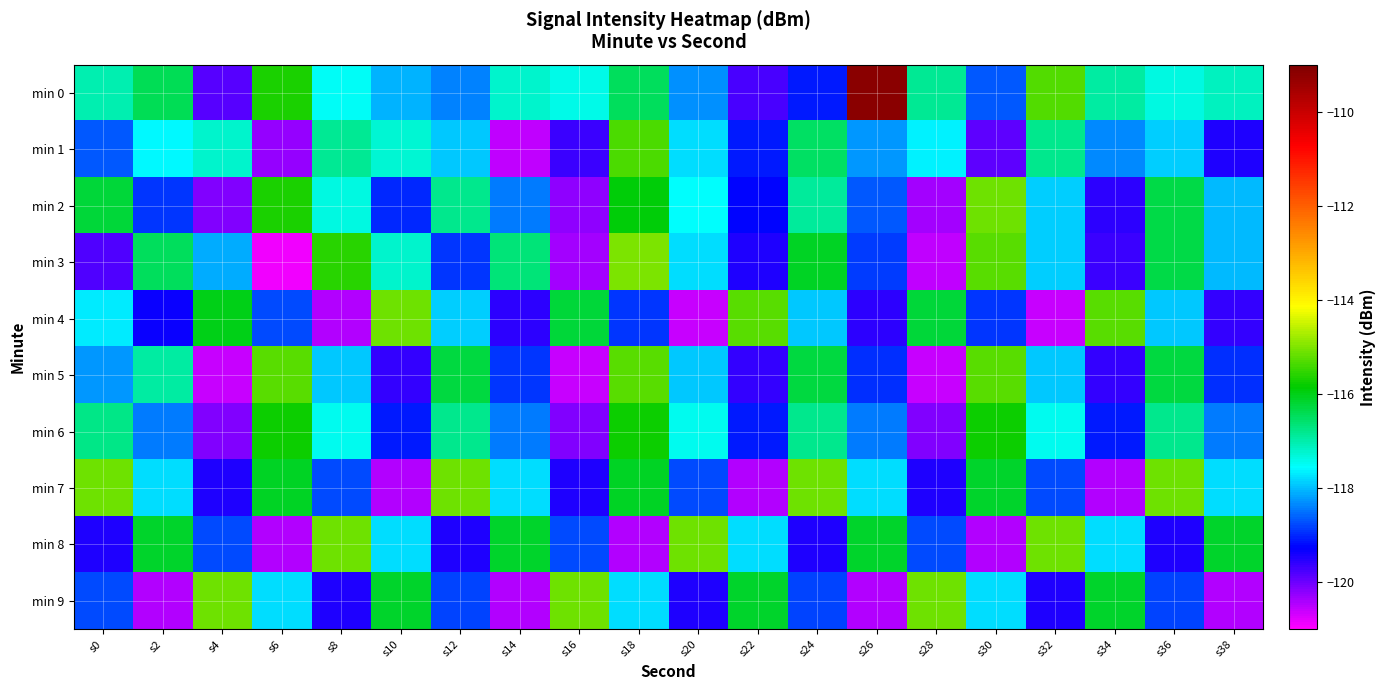

Reading left to right, list all the values displayed in this chart.

min 0: s0=-117.0	s2=-116.4	s4=-119.8	s6=-115.7	s8=-117.5	s10=-118.1	s12=-118.4	s14=-117.2	s16=-117.4	s18=-116.5	s20=-118.3	s22=-119.8	s24=-119.1	s26=-109.2	s28=-116.8	s30=-118.7	s32=-115.3	s34=-117.0	s36=-117.4	s38=-117.2
min 1: s0=-118.7	s2=-117.6	s4=-117.2	s6=-120.3	s8=-116.9	s10=-117.3	s12=-117.9	s14=-120.5	s16=-119.7	s18=-115.4	s20=-117.8	s22=-119.1	s24=-116.5	s26=-118.2	s28=-117.7	s30=-119.9	s32=-116.8	s34=-118.3	s36=-117.9	s38=-119.5
min 2: s0=-116.2	s2=-118.9	s4=-120.1	s6=-115.7	s8=-117.3	s10=-119.0	s12=-116.8	s14=-118.5	s16=-120.2	s18=-115.9	s20=-117.6	s22=-119.2	s24=-116.9	s26=-118.7	s28=-120.4	s30=-115.1	s32=-117.9	s34=-119.6	s36=-116.3	s38=-118.0
min 3: s0=-119.8	s2=-116.5	s4=-118.1	s6=-120.9	s8=-115.6	s10=-117.2	s12=-118.9	s14=-116.7	s16=-120.3	s18=-115.0	s20=-117.8	s22=-119.5	s24=-116.1	s26=-118.9	s28=-120.6	s30=-115.2	s32=-117.9	s34=-119.7	s36=-116.3	s38=-118.0
min 4: s0=-117.7	s2=-119.3	s4=-116.0	s6=-118.8	s8=-120.5	s10=-115.1	s12=-117.9	s14=-119.6	s16=-116.2	s18=-118.9	s20=-120.6	s22=-115.2	s24=-117.9	s26=-119.6	s28=-116.3	s30=-118.9	s32=-120.6	s34=-115.3	s36=-117.9	s38=-119.6
min 5: s0=-118.3	s2=-116.9	s4=-120.6	s6=-115.3	s8=-117.9	s10=-119.6	s12=-116.3	s14=-118.9	s16=-120.6	s18=-115.3	s20=-117.9	s22=-119.6	s24=-116.3	s26=-118.9	s28=-120.6	s30=-115.3	s32=-117.9	s34=-119.6	s36=-116.3	s38=-118.9
min 6: s0=-116.8	s2=-118.4	s4=-120.1	s6=-115.8	s8=-117.4	s10=-119.1	s12=-116.8	s14=-118.4	s16=-120.1	s18=-115.8	s20=-117.5	s22=-119.1	s24=-116.8	s26=-118.5	s28=-120.1	s30=-115.8	s32=-117.5	s34=-119.1	s36=-116.8	s38=-118.5
min 7: s0=-115.1	s2=-117.8	s4=-119.5	s6=-116.1	s8=-118.8	s10=-120.5	s12=-115.1	s14=-117.8	s16=-119.5	s18=-116.1	s20=-118.8	s22=-120.5	s24=-115.1	s26=-117.8	s28=-119.5	s30=-116.1	s32=-118.8	s34=-120.5	s36=-115.1	s38=-117.8
min 8: s0=-119.5	s2=-116.1	s4=-118.8	s6=-120.5	s8=-115.1	s10=-117.8	s12=-119.5	s14=-116.1	s16=-118.8	s18=-120.5	s20=-115.1	s22=-117.8	s24=-119.5	s26=-116.1	s28=-118.8	s30=-120.5	s32=-115.1	s34=-117.8	s36=-119.5	s38=-116.1
min 9: s0=-118.8	s2=-120.5	s4=-115.1	s6=-117.8	s8=-119.5	s10=-116.1	s12=-118.8	s14=-120.5	s16=-115.1	s18=-117.8	s20=-119.5	s22=-116.1	s24=-118.8	s26=-120.5	s28=-115.1	s30=-117.8	s32=-119.5	s34=-116.1	s36=-118.8	s38=-120.5